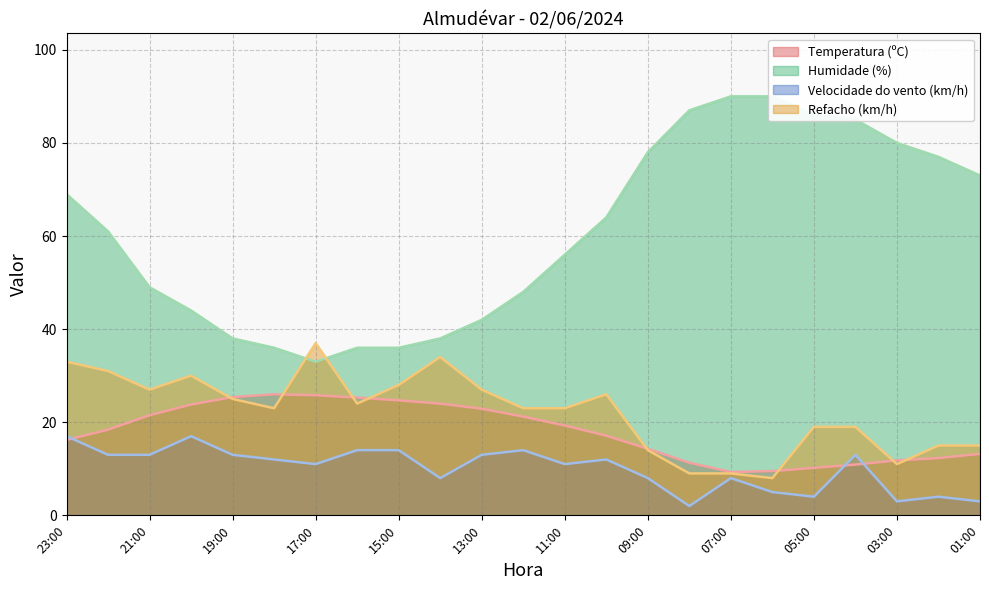

How many categories are shown in the chart?

23